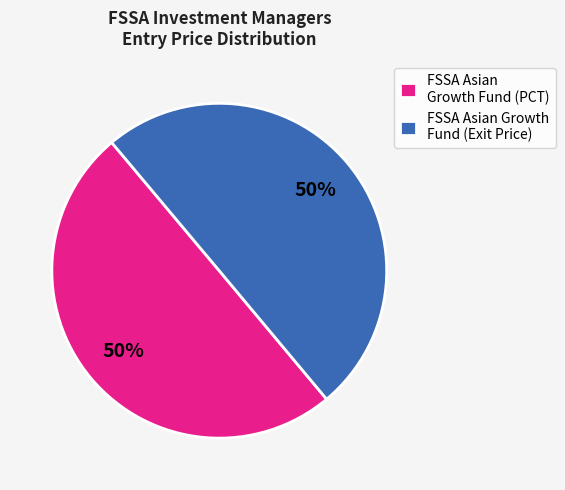

To the nearest percent, what is the average slice percentage?

50%